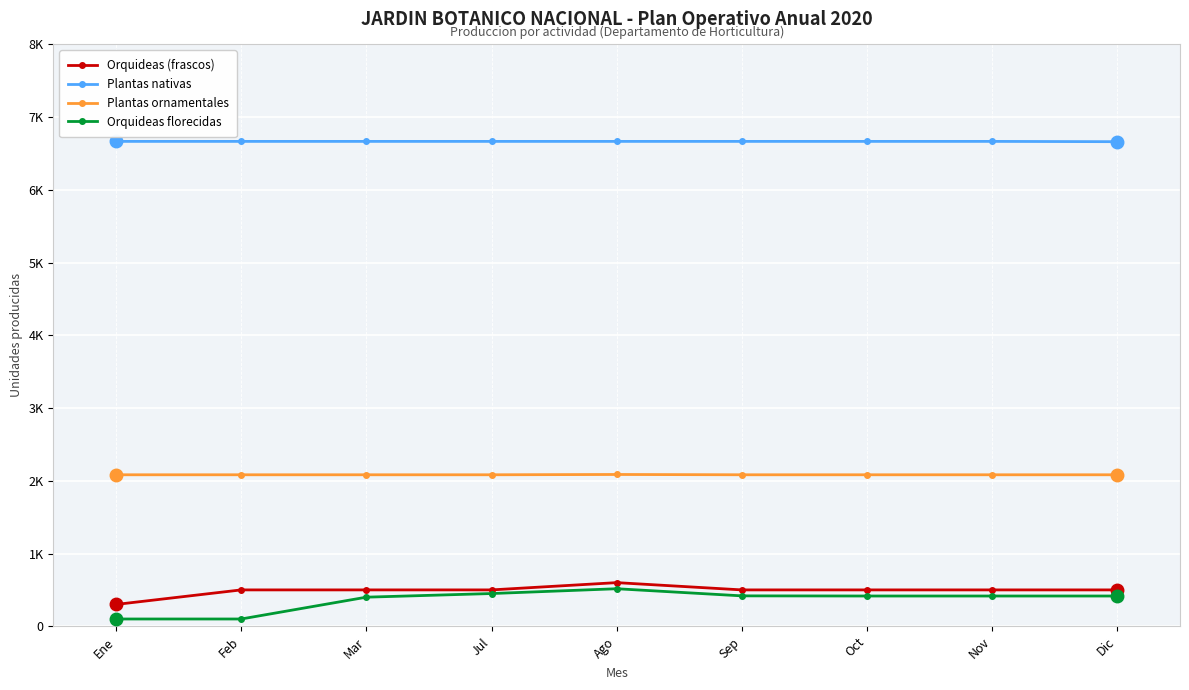

Which has a higher value, Dic or Ago?

Ago